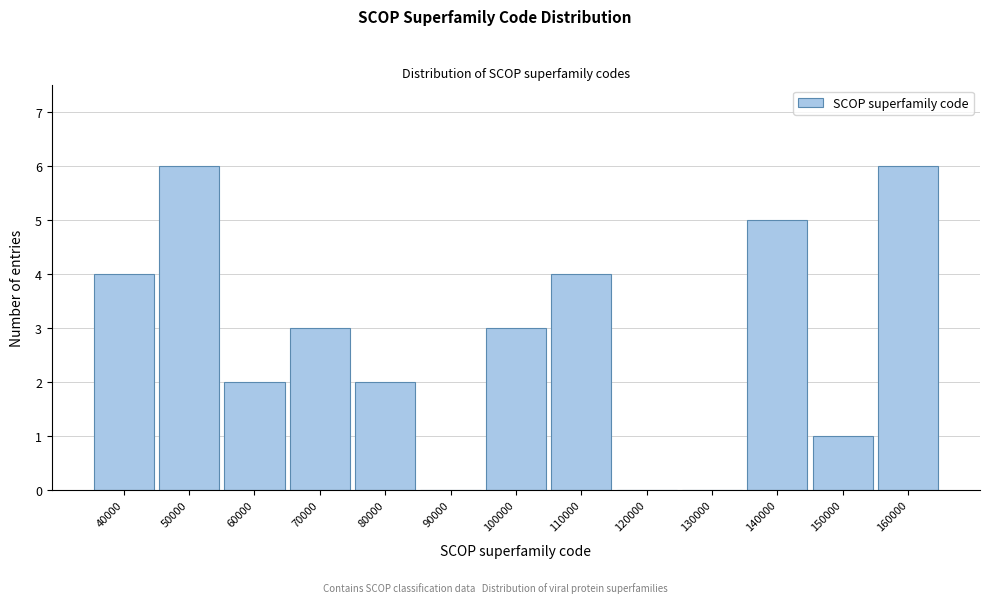

Reading left to right, transcribe all the data shown in this chart.

40000=4	50000=6	60000=2	70000=3	80000=2	90000=0	100000=3	110000=4	120000=0	130000=0	140000=5	150000=1	160000=6